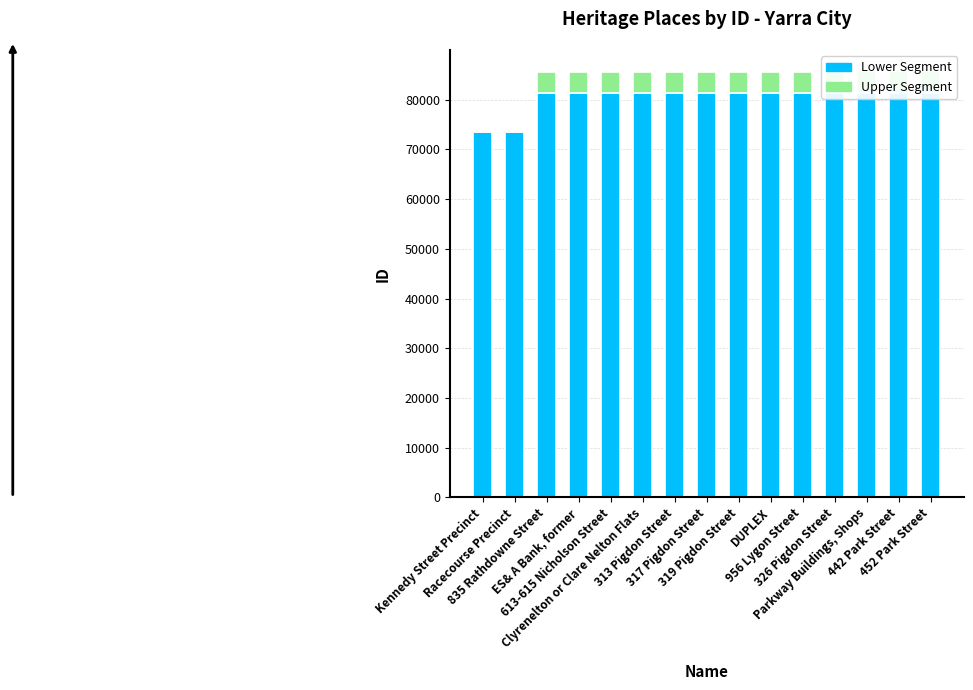

What is the maximum value shown in the chart?

81417.1